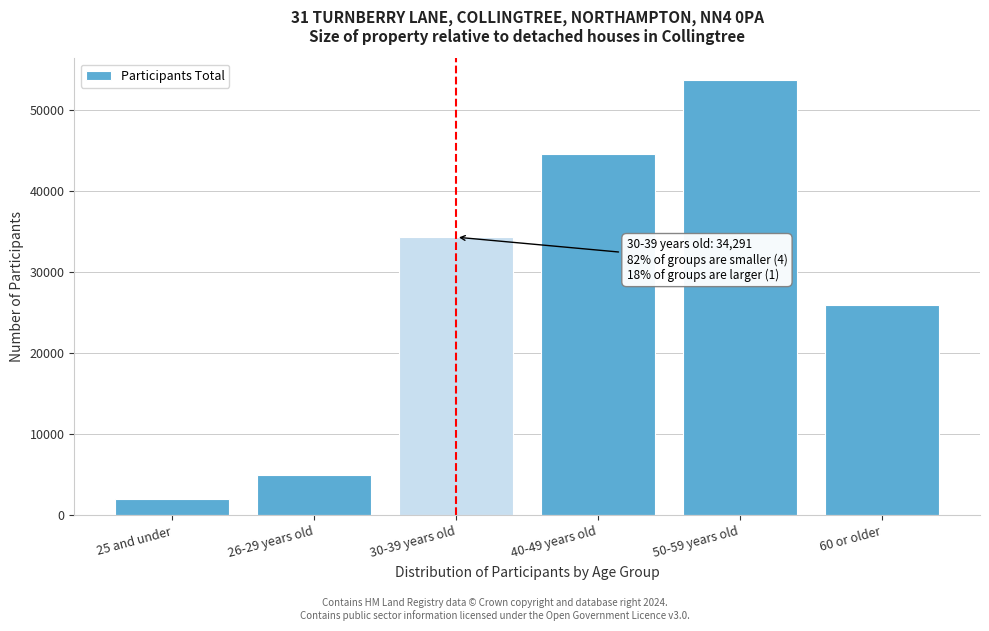

Reading right to left, transcribe all the data shown in this chart.

25925	53647	44588	34291	4988	2054